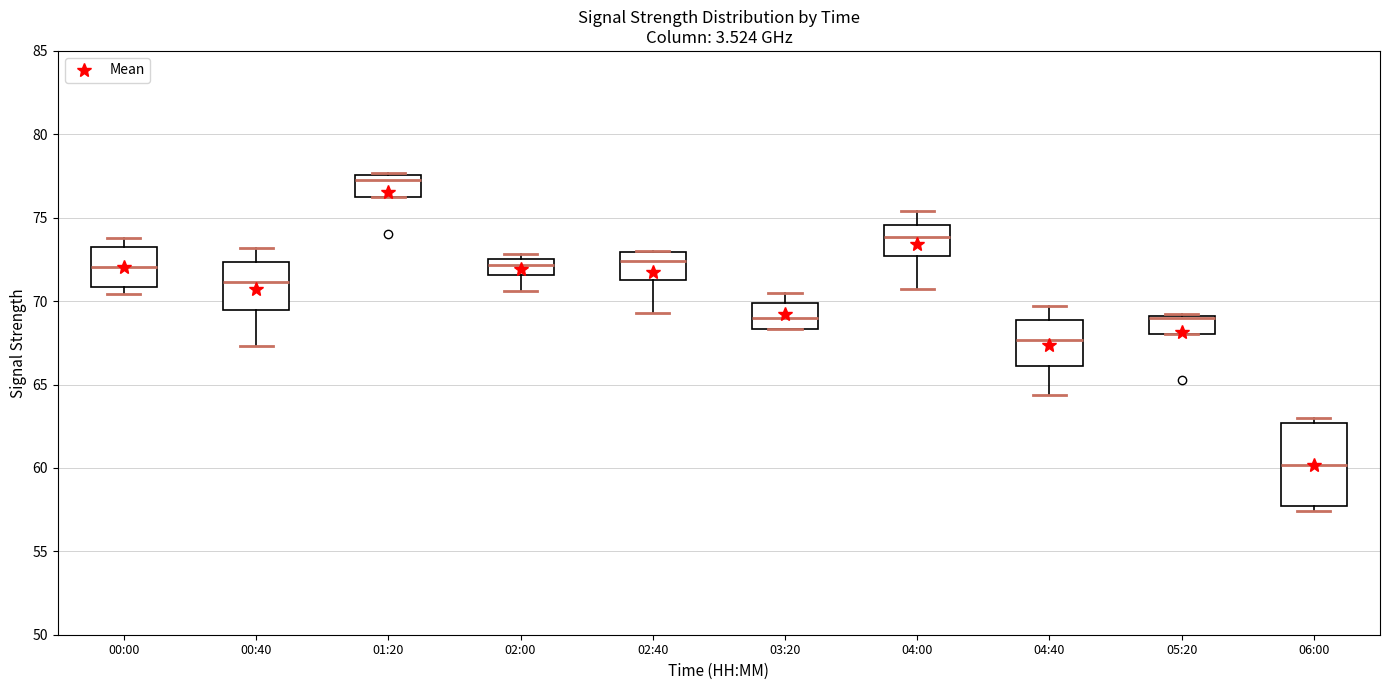

Reading left to right, transcribe this box plot: for each box, give where its median line is, the range the box spans, and where its two whiskers end, as read against the y-axis. The values are not printed on the chart, so give them approximately, as read against the axis.

00:00: median 72.0, box 71.0 to 73.5, whiskers 70.5 to 74.0
00:40: median 71.0, box 69.5 to 72.5, whiskers 67.5 to 73.0
01:20: median 77.5 (just below the box's upper edge), box 76.5 to 77.5, whiskers 76.5 to 77.5 (just above the box's upper edge)
02:00: median 72.0, box 71.5 to 72.5, whiskers 70.5 to 73.0
02:40: median 72.5, box 71.5 to 73.0, whiskers 69.5 to 73.0
03:20: median 69.0, box 68.5 to 70.0, whiskers 68.5 to 70.5
04:00: median 74.0, box 72.5 to 74.5, whiskers 70.5 to 75.5
04:40: median 67.5, box 66.0 to 69.0, whiskers 64.5 to 69.5
05:20: median 69.0 (drawn on the box's upper edge), box 68.0 to 69.0, whiskers 68.0 to 69.0
06:00: median 60.0, box 57.5 to 62.5, whiskers 57.5 (just below the box's lower edge) to 63.0